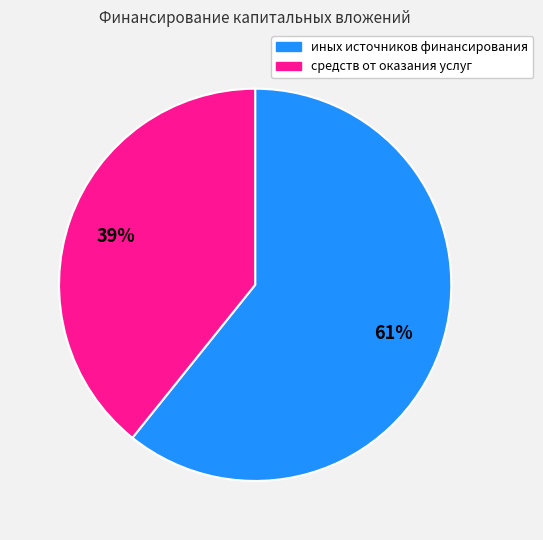

What percentage is the средств от оказания услуг slice, to the nearest percent?

39%